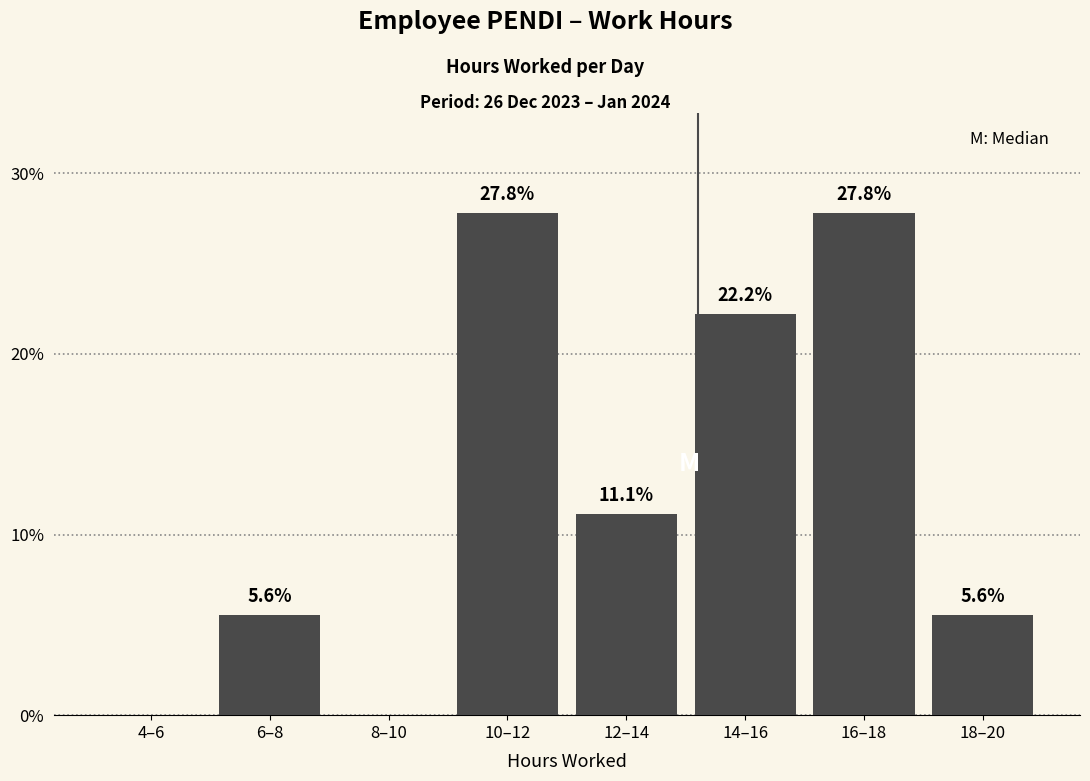

Reading left to right, extract all data points from this chart.

4–6=0.0	6–8=5.6	8–10=0.0	10–12=27.8	12–14=11.1	14–16=22.2	16–18=27.8	18–20=5.6